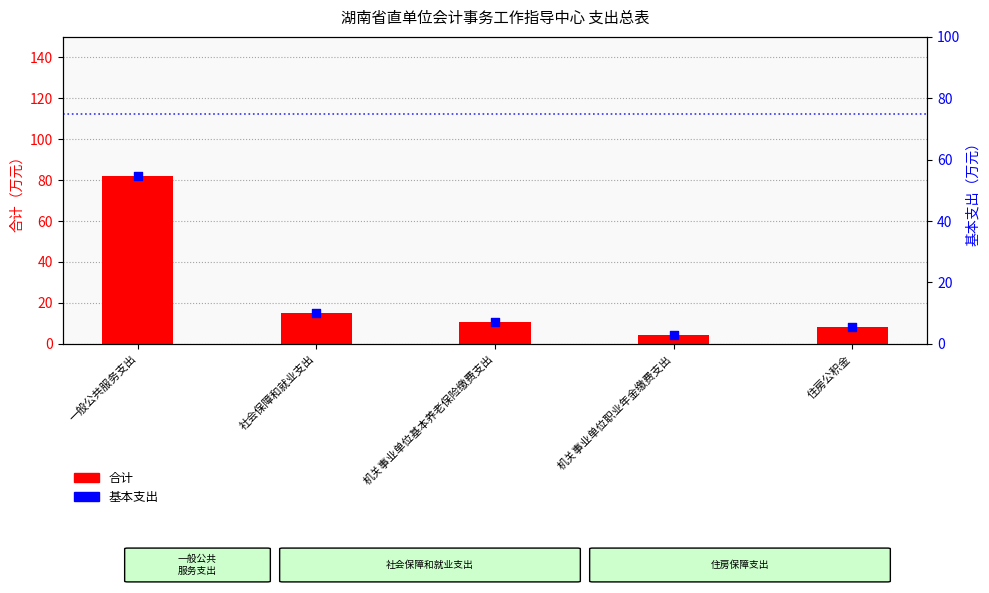

Which series has the largest total across all categories?

合计